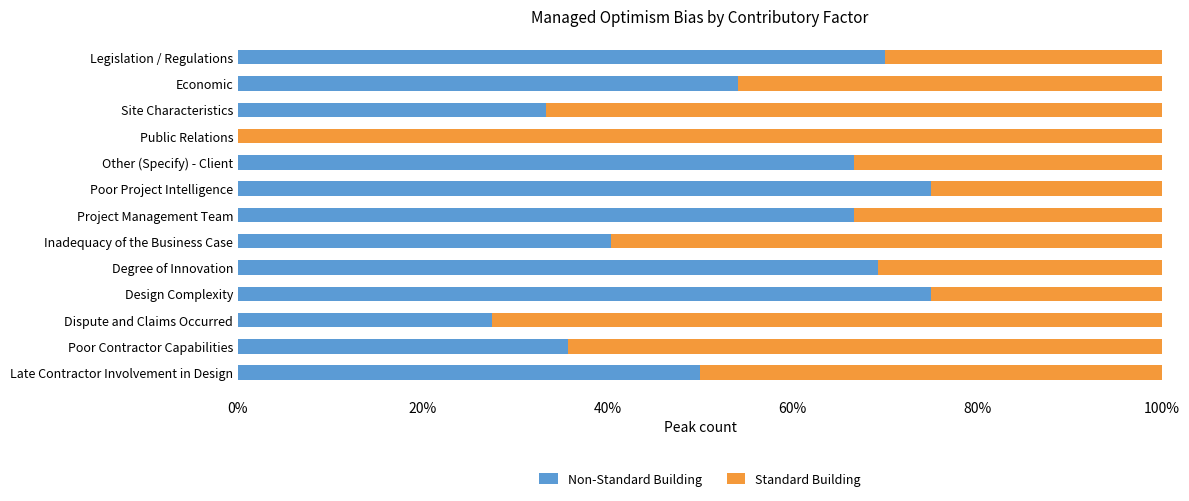

What is the total value across all series at Legislation / Regulations?

100.0